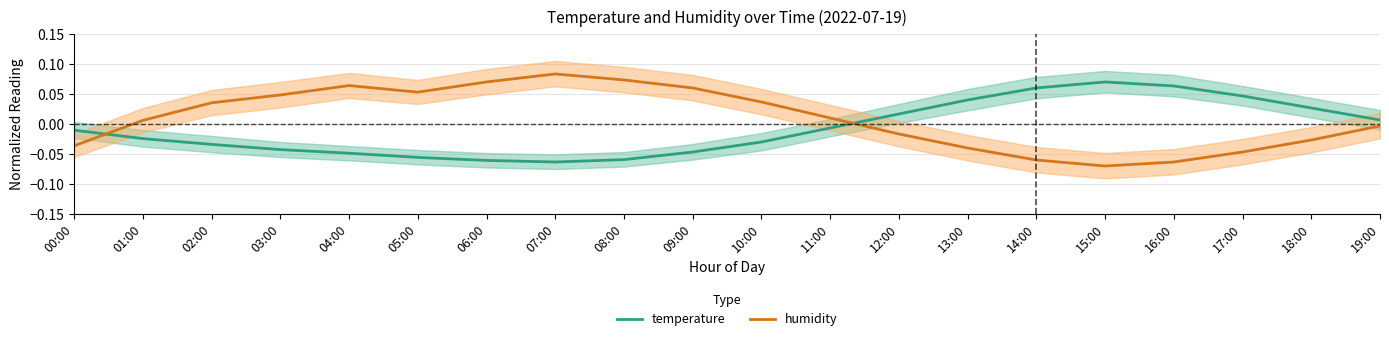

Which category has the highest value in the humidity series?

07:00